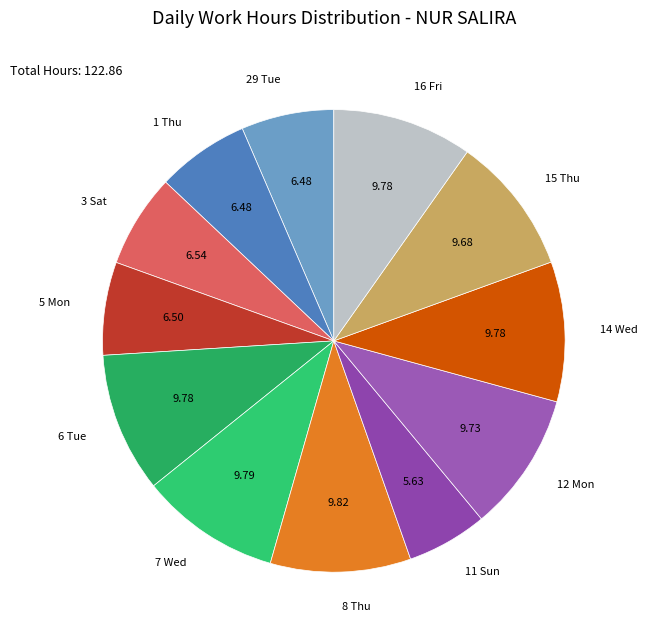

The 29 Tue slice represents 19% of the pie. True or false?

False